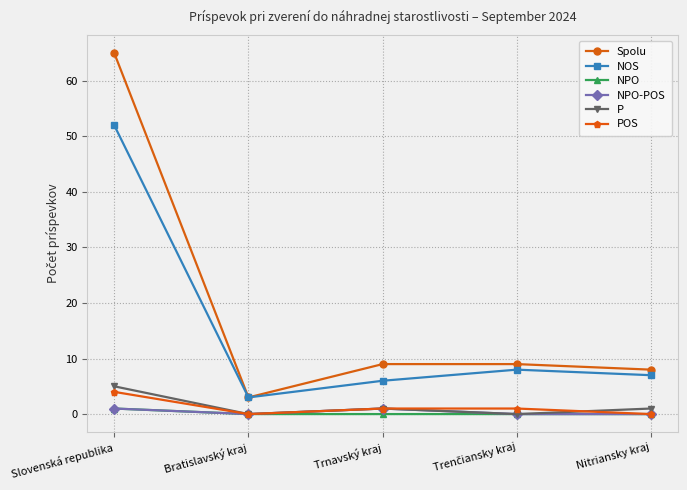

What is the sum of all P values?

7